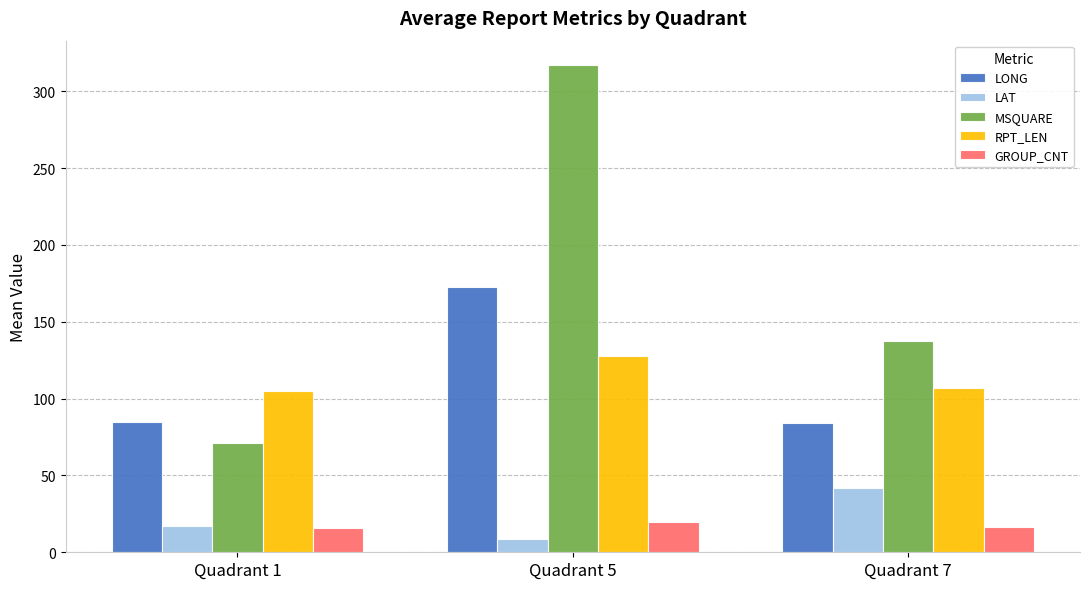

What is the value of the MSQUARE bar at the 2nd from the left?

317.0